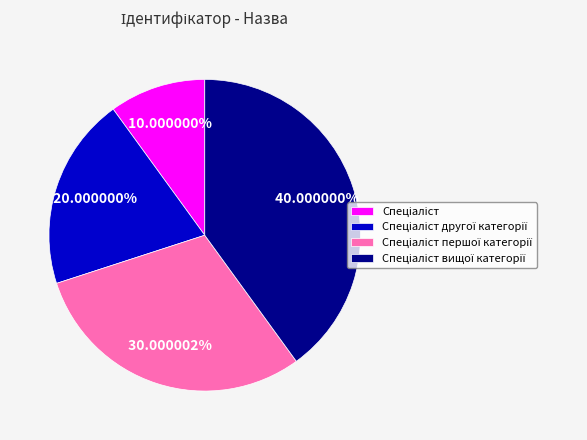

Is there any slice that represents more than half of the pie?

No